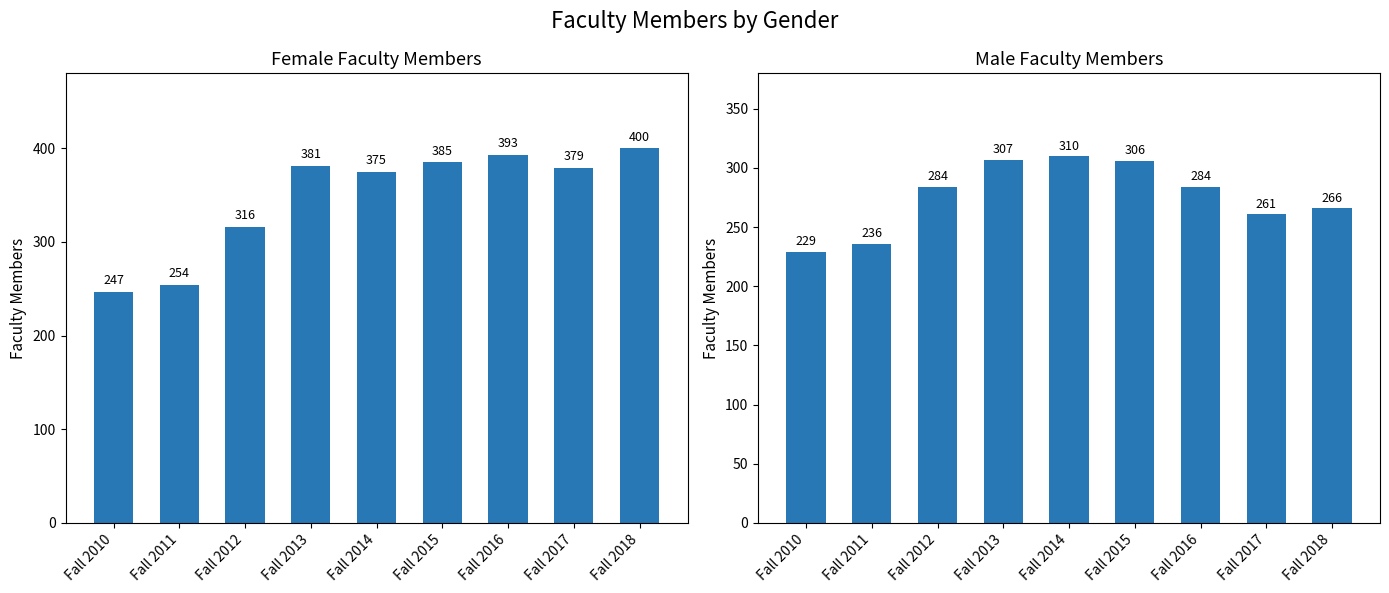

Reading left to right, transcribe all the data shown in this chart.

Female: 247	254	316	381	375	385	393	379	400
Male: 229	236	284	307	310	306	284	261	266